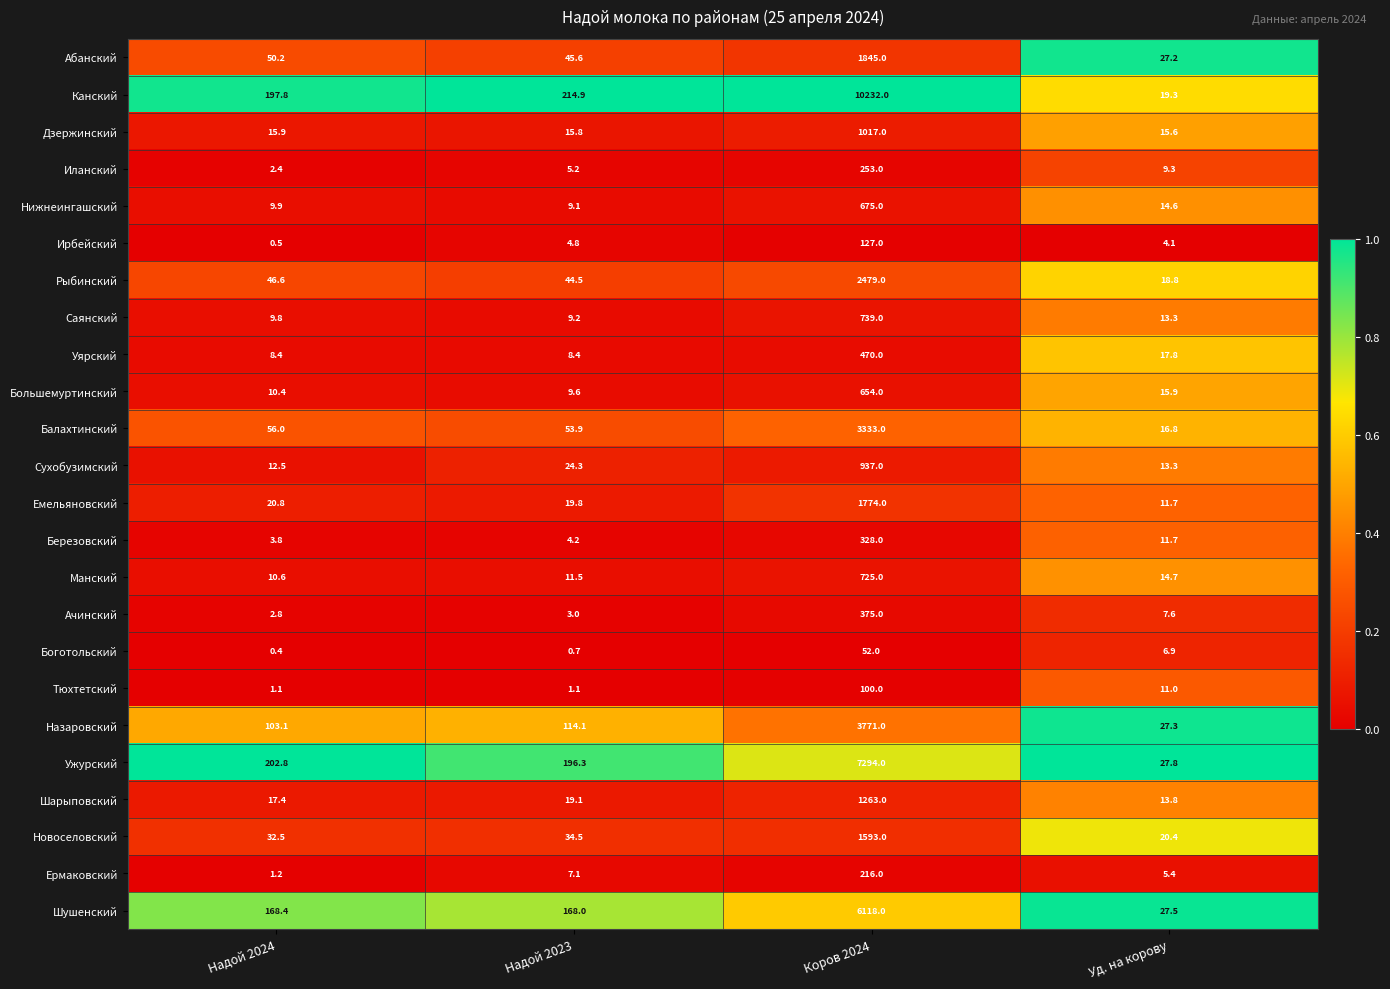

What is the greatest value displayed?

10232.0